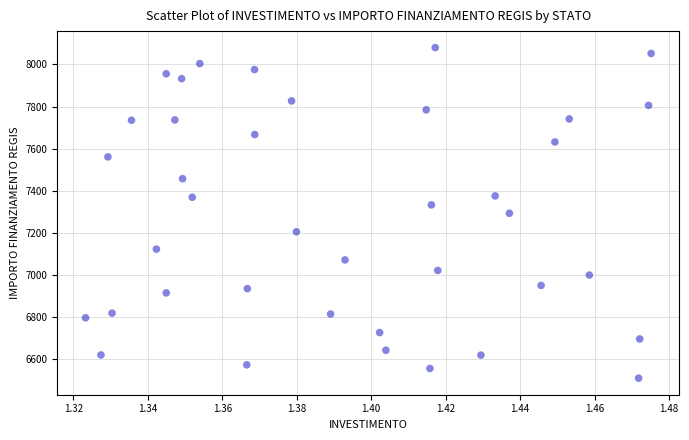

What is the range of Y values (max minus min)?

1570.2